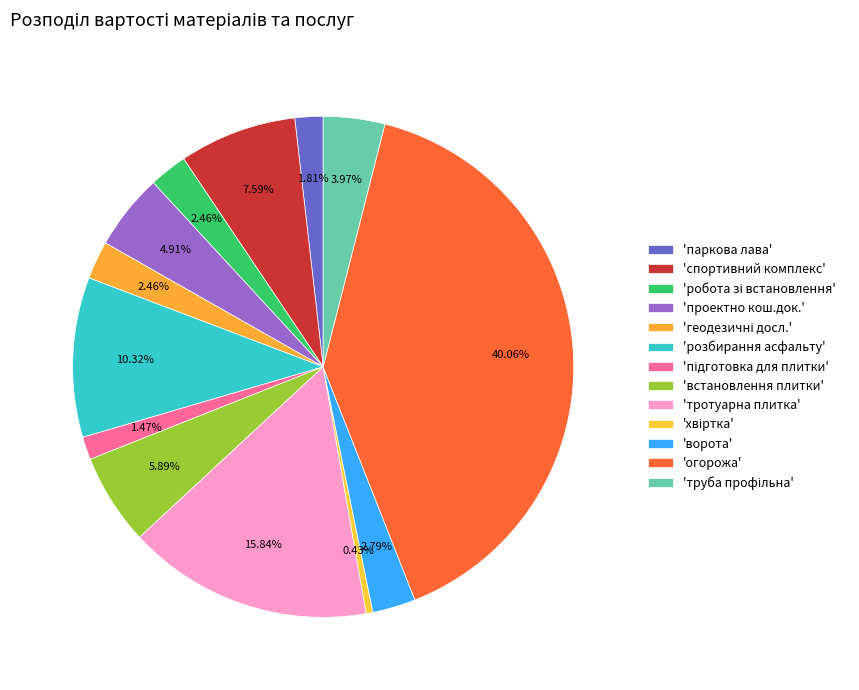

Rank the categories by value from lowest to highest.

хвіртка, підготовка для плитки, паркова лава, робота зі встановлення, геодезичні досл., ворота, труба профільна, проектно кош.док., встановлення плитки, спортивний комплекс, розбирання асфальту, тротуарна плитка, огорожа